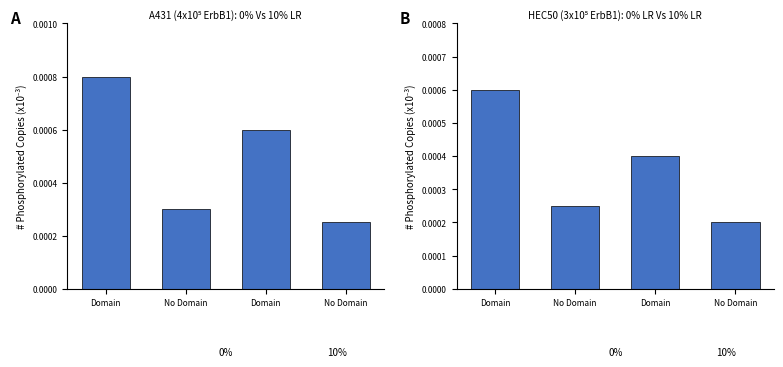

Is it true that 0% LR equals 0.0 at No Domain?

False